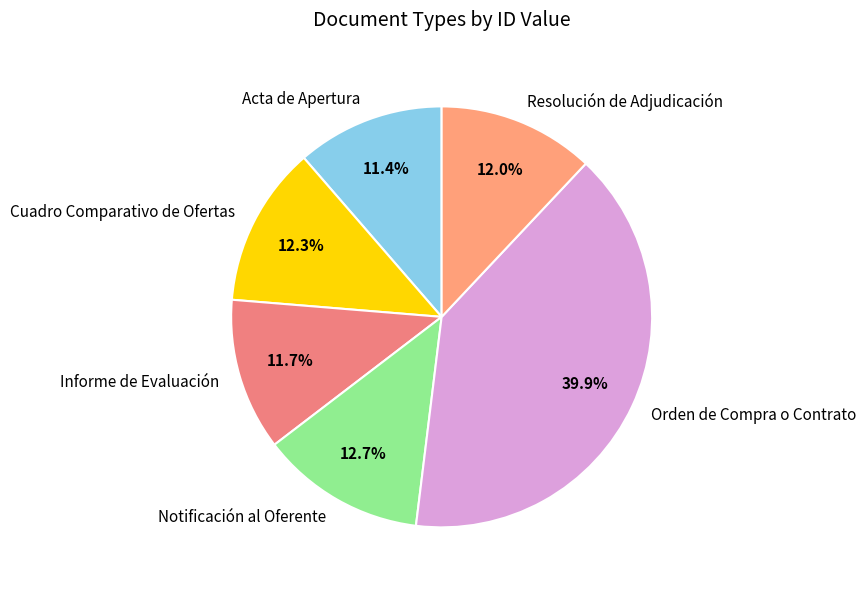

Is there a majority slice in this chart?

No